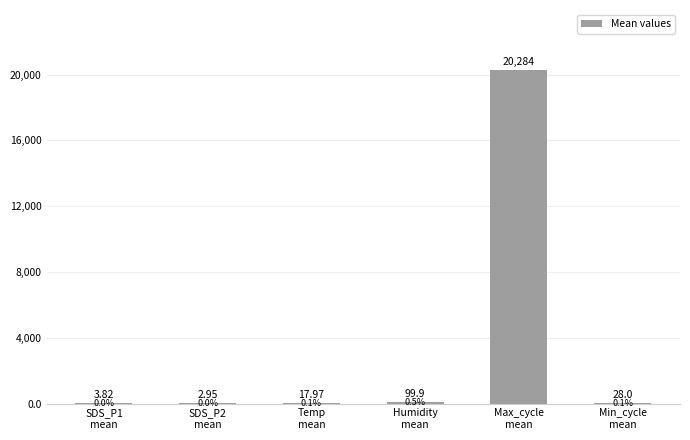

Count the number of categories in the chart.

6